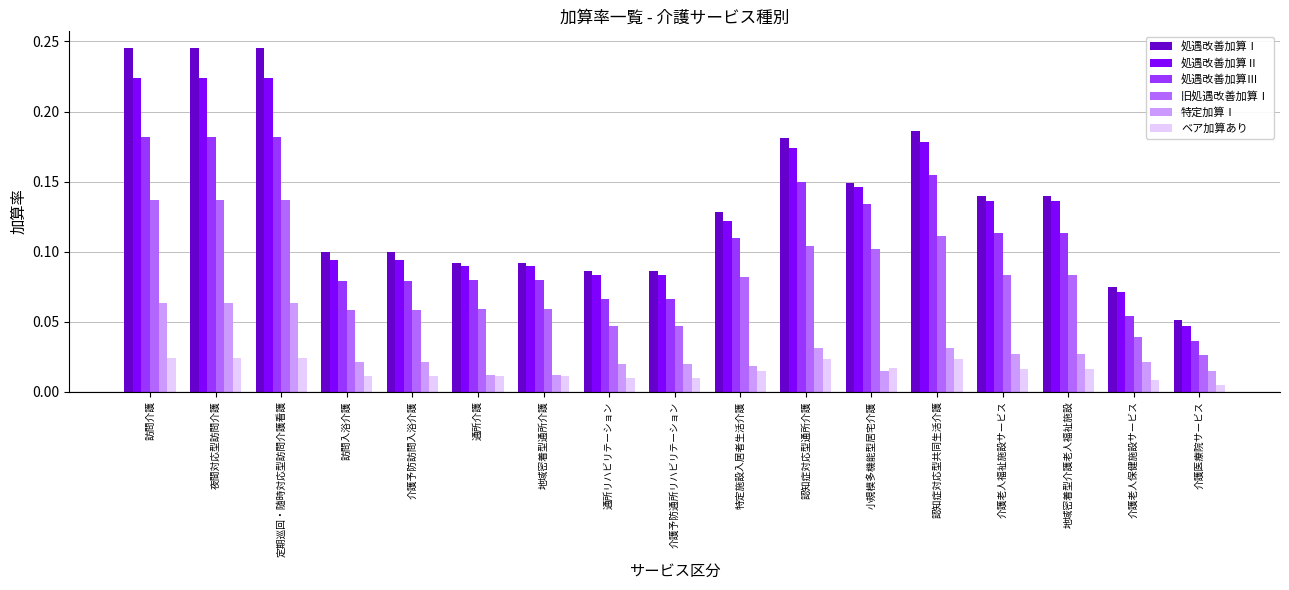

Which series changed the most between 夜間対応型訪問介護 and 介護老人保健施設サービス?

処遇改善加算Ⅰ